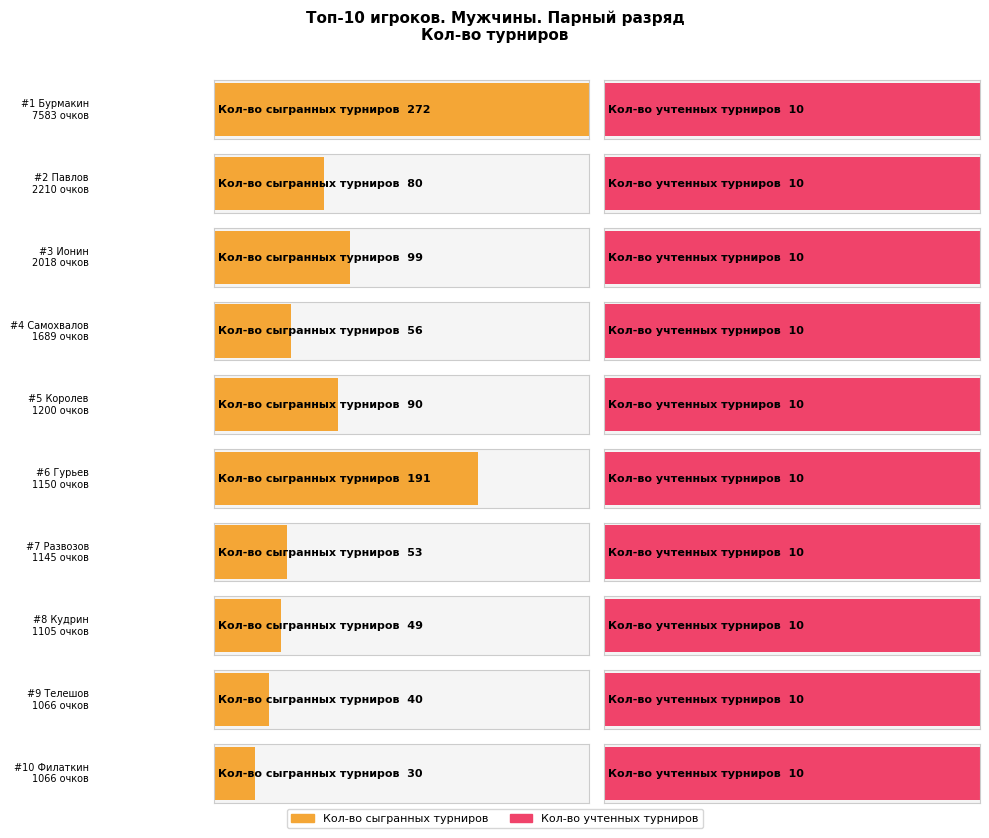

How many data points in Кол-во сыгранных турниров are above 80?

4